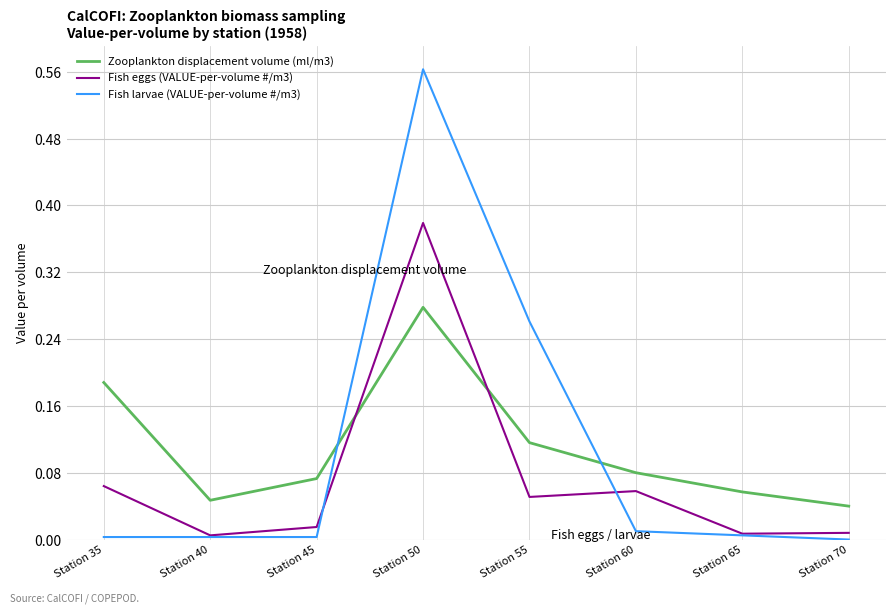

At which category is the sum across all series the highest?

Station 50